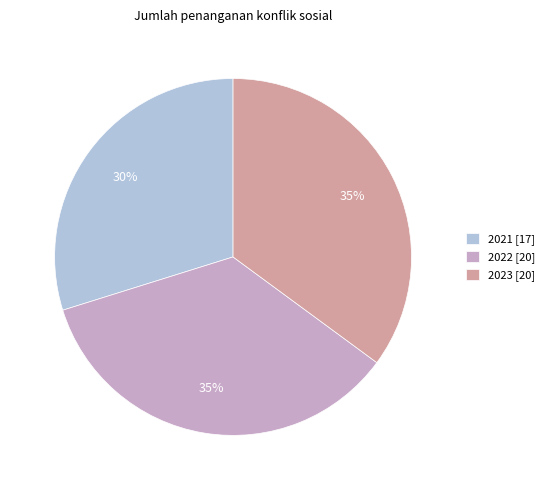

What percentage is the 2023 [20] slice, to the nearest percent?

35%